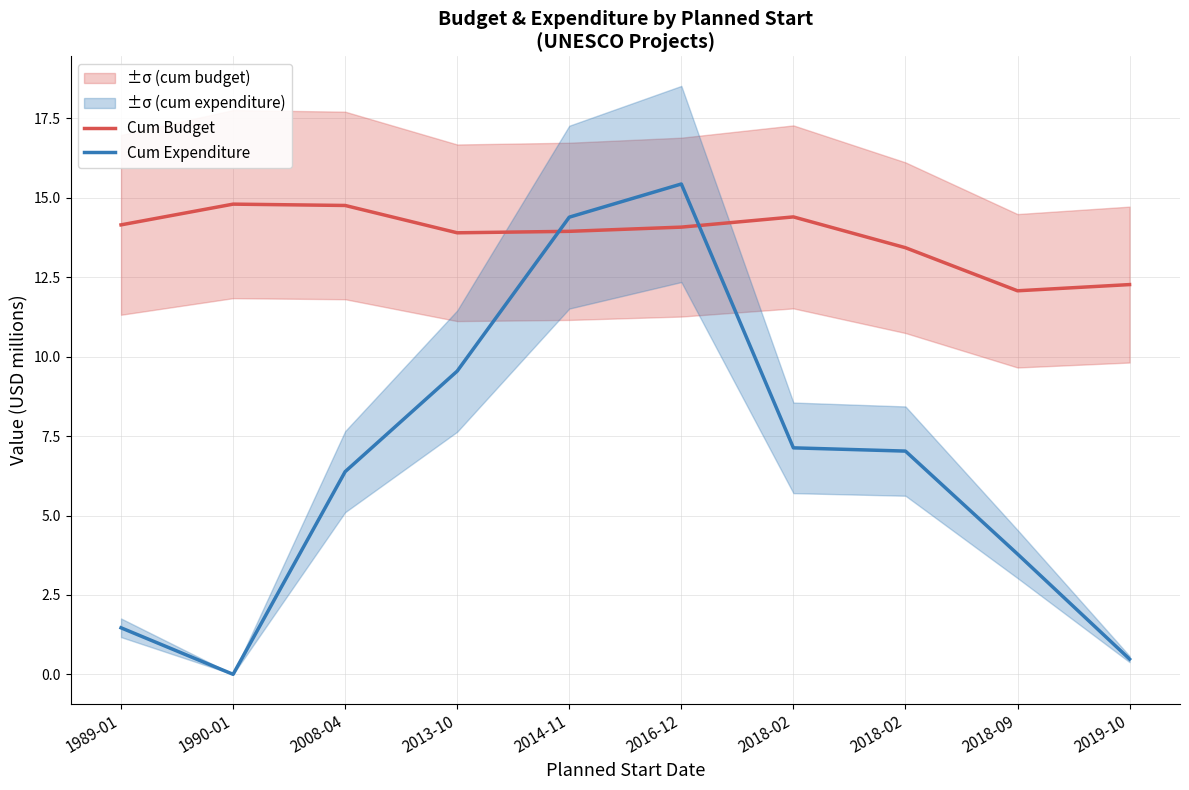

What is the label of the 8th point from the right?

2008-04